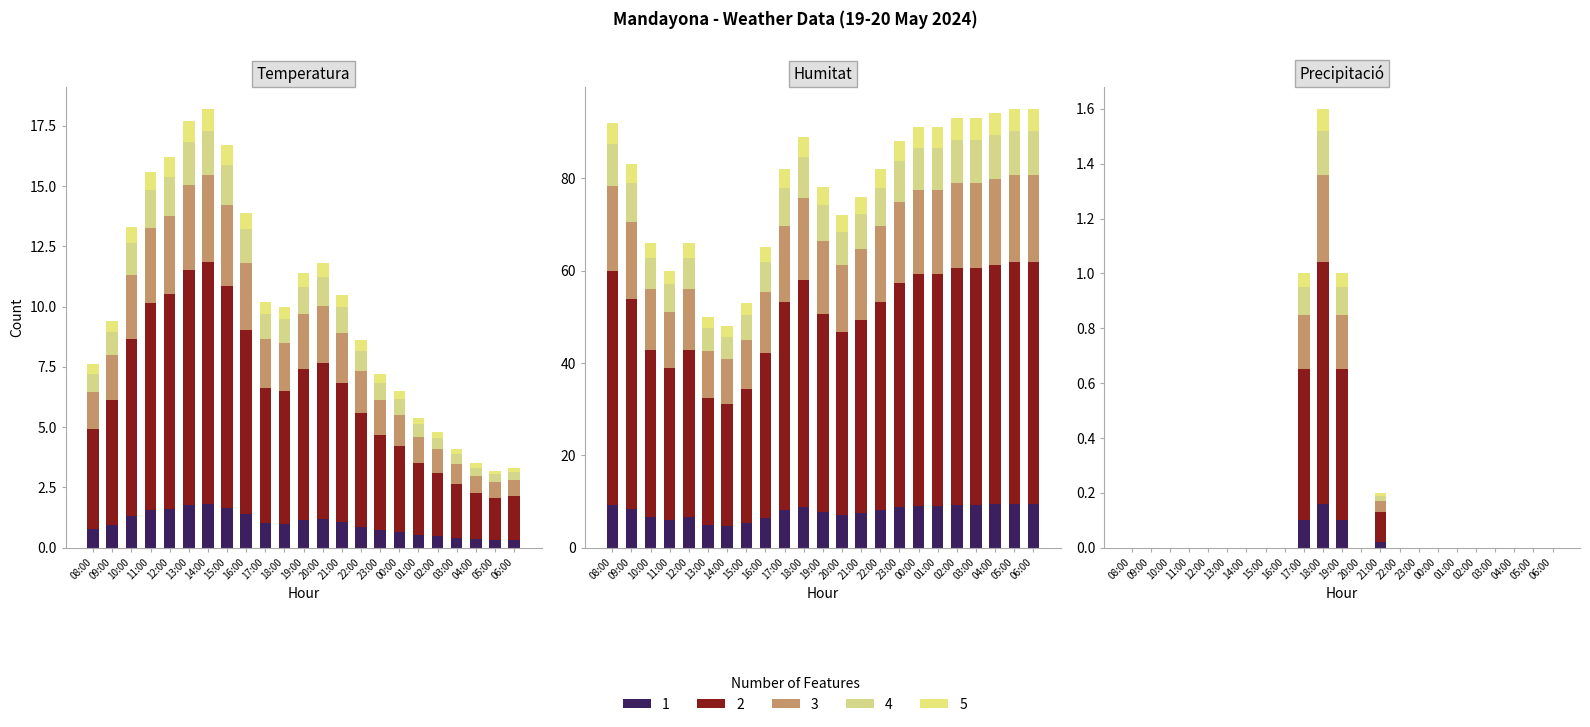

At which label does Precipitació (mm) reach its peak?

18:00